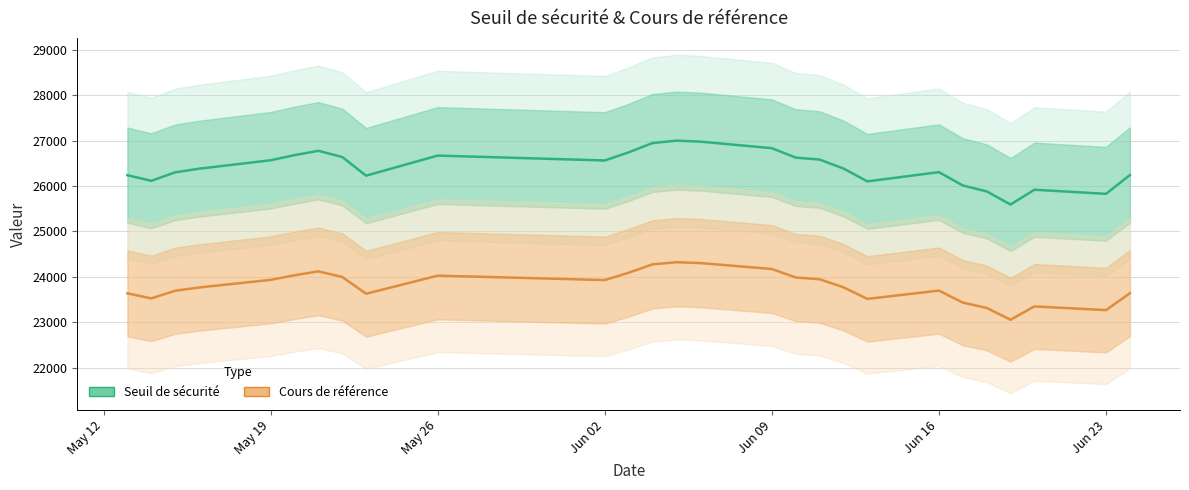

At Jun 16, list the series in order from smallest to largest.

Cours de référence, Seuil de sécurité